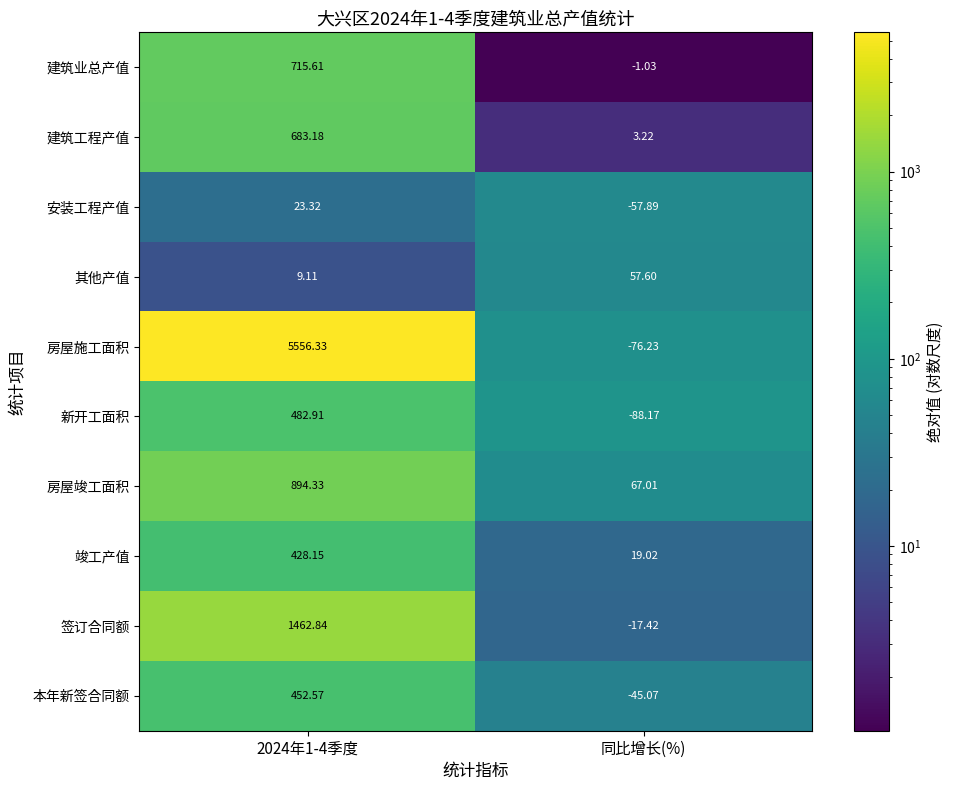

What is the greatest value displayed?

5556.3